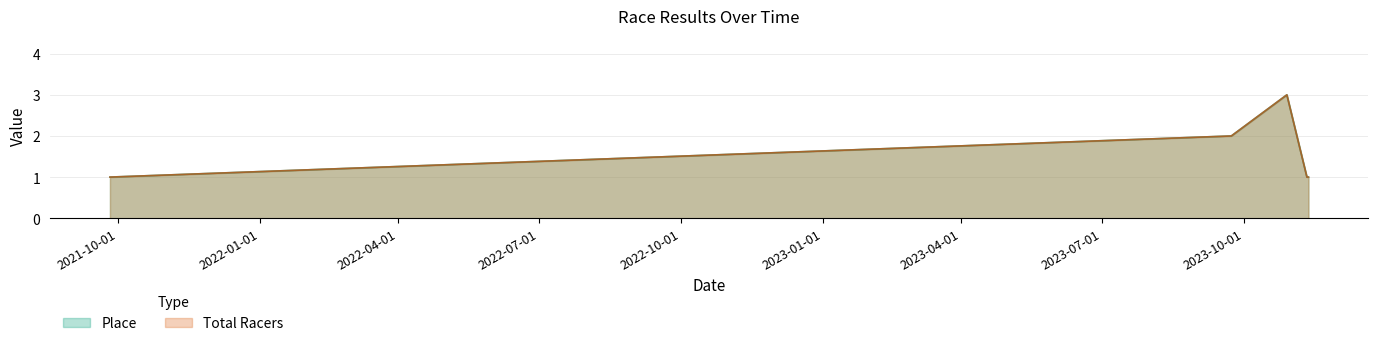

True or false: Place and Total Racers intersect in this chart.

False